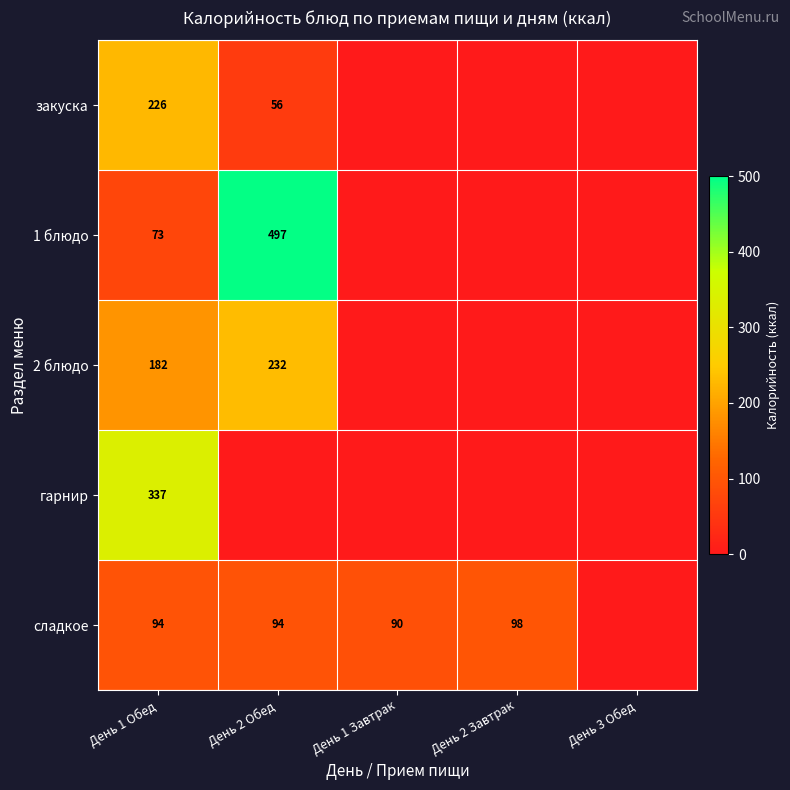

At День 1 Обед, list the series in order from smallest to largest.

1 блюдо, сладкое, 2 блюдо, закуска, гарнир